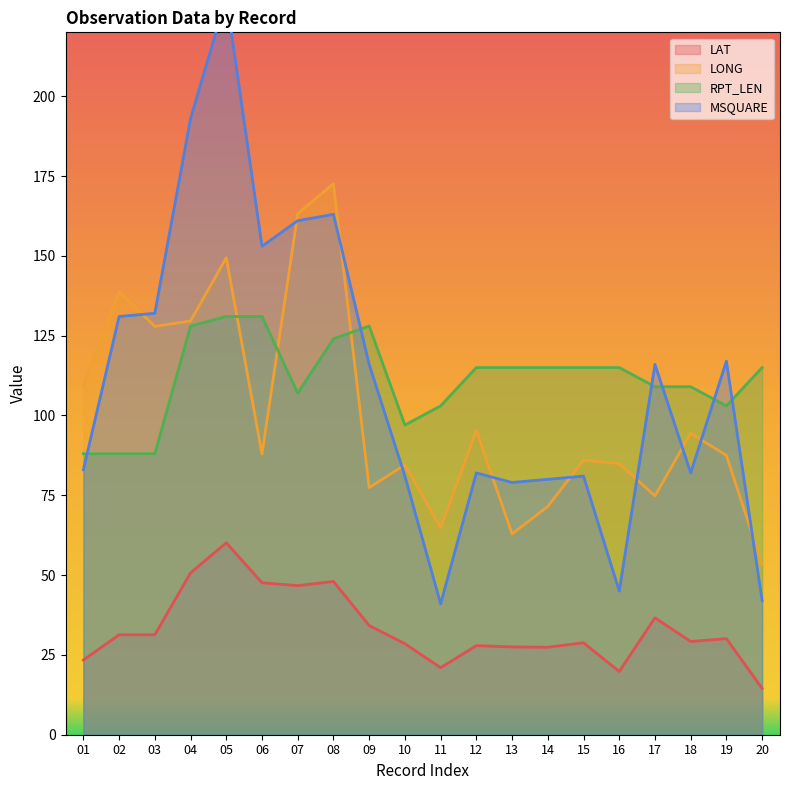

The LONG series shows 250.7 at 07. True or false?

False